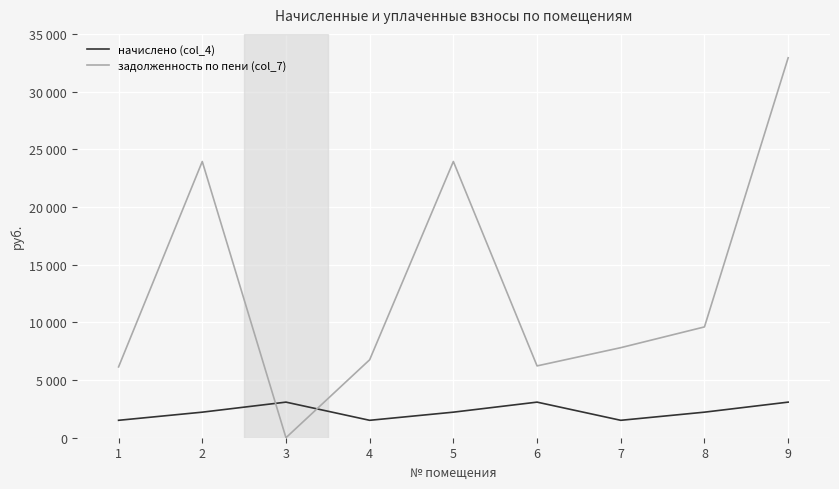

Reading left to right, extract all data points from this chart.

начислено (col_4): 1=1509.3	2=2215.2	3=3085.3	4=1509.3	5=2215.2	6=3084.9	7=1509.3	8=2215.2	9=3084.9
задолженность по пени (col_7): 1=6136.8	2=23940.2	3=0.0	4=6756.9	5=23940.2	6=6224.4	7=7804.8	8=9603.5	9=32927.8